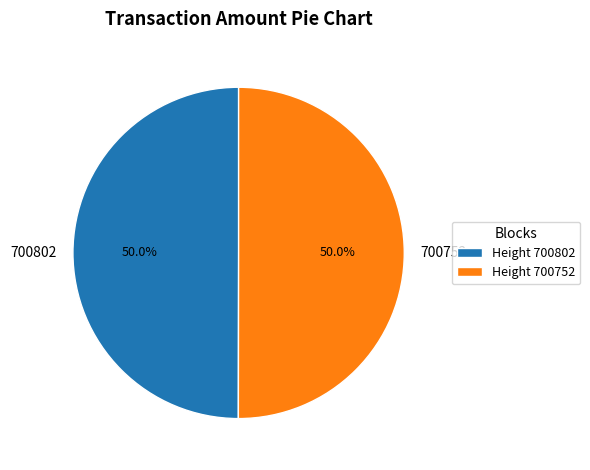

What percentage do 700802 and 700752 together represent?

100.0%